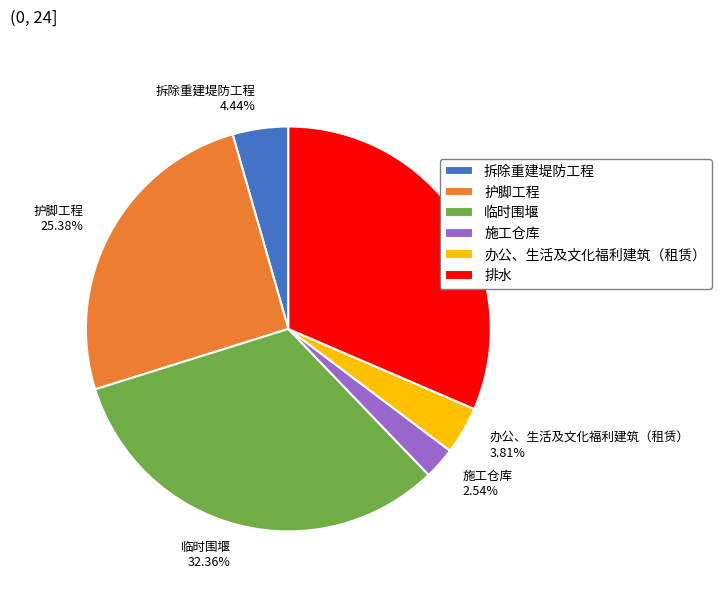

What percentage is the 护脚工程 slice, to the nearest percent?

25%